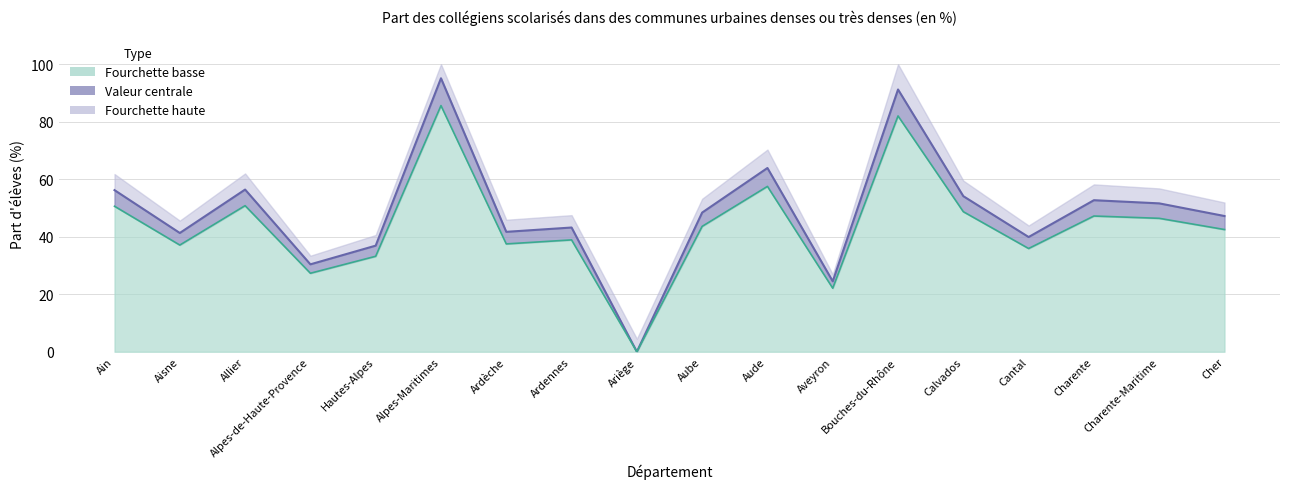

At which label is Part d'élèves (low) closest to 42?

Cher